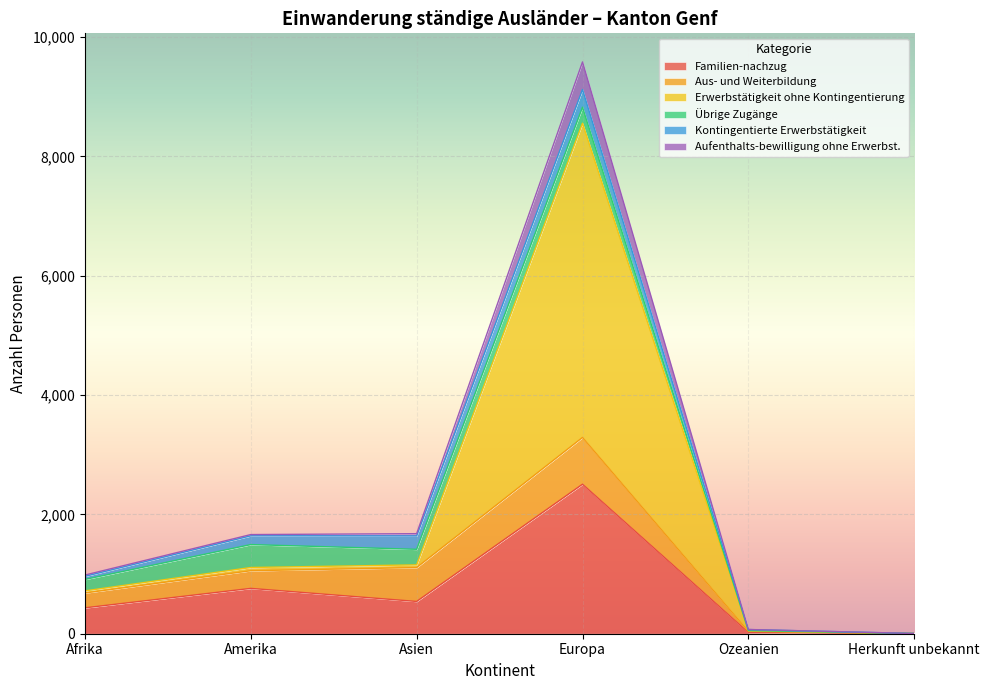

At which category is the sum across all series the highest?

Europa